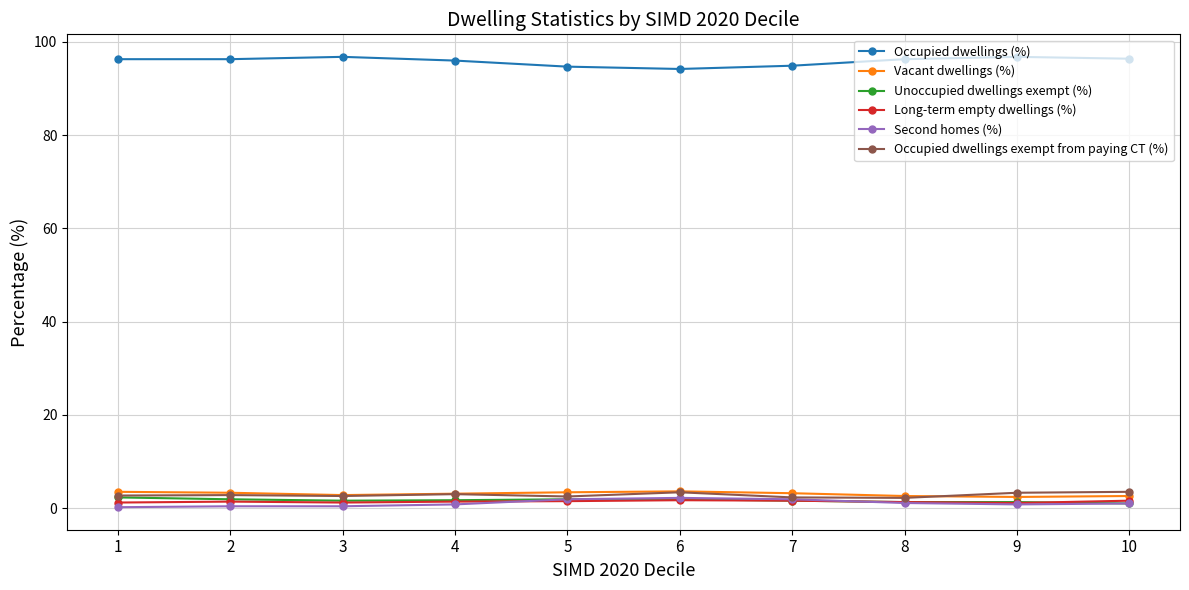

What is the sum of all Second homes (%) values?

10.7